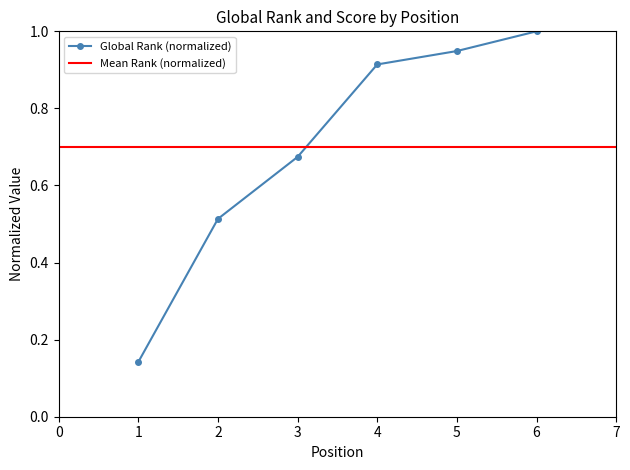

What is the value of the 3rd point from the left?

0.7